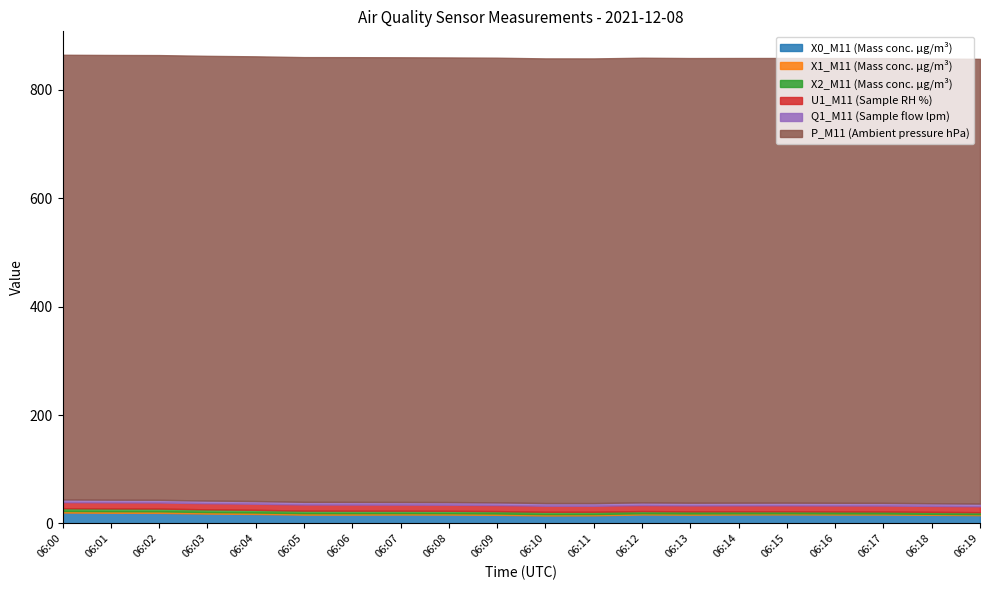

List the series in order of their peak value, highest first.

P_M11 (Ambient pressure hPa), X0_M11 (Mass conc. μg/m³), U1_M11 (Sample RH %), X2_M11 (Mass conc. μg/m³), Q1_M11 (Sample flow lpm), X1_M11 (Mass conc. μg/m³)